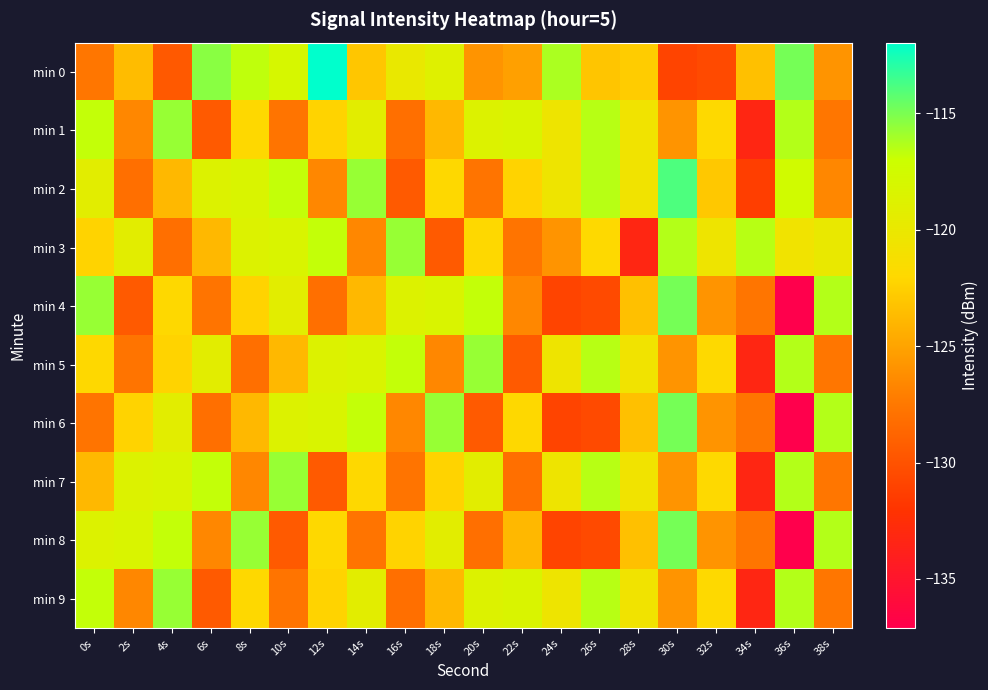

What is the minimum value shown in the chart?

-137.1